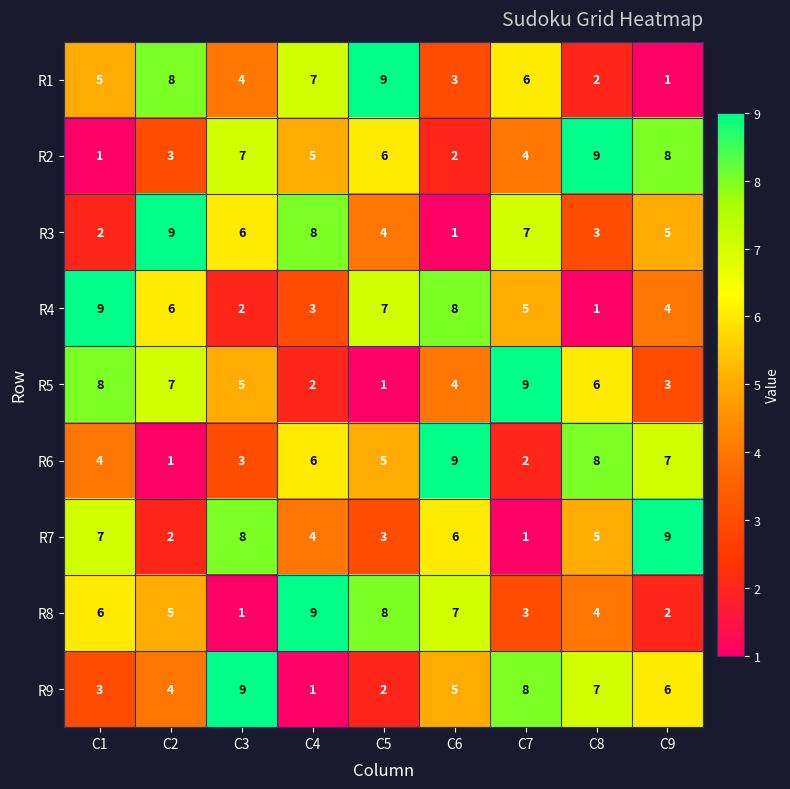

How many data points does each series have?

9